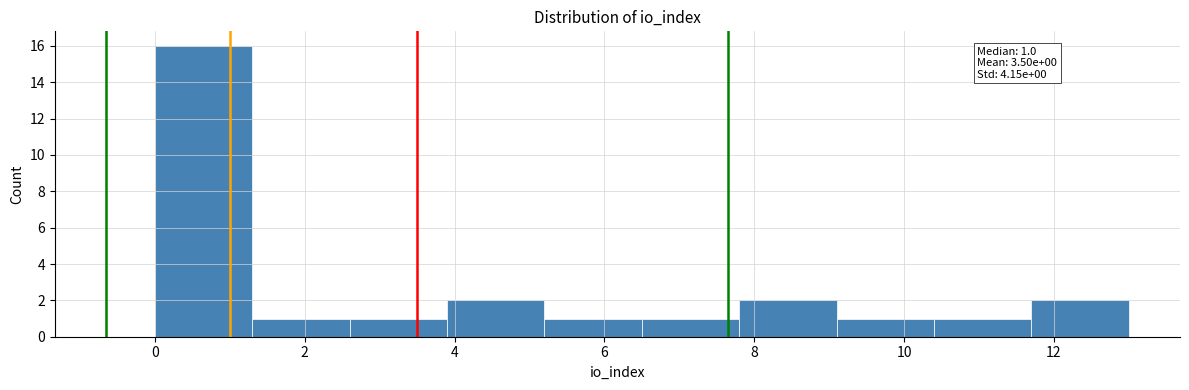

Which range on the x-axis has the tallest bar?

0.0 to 1.3